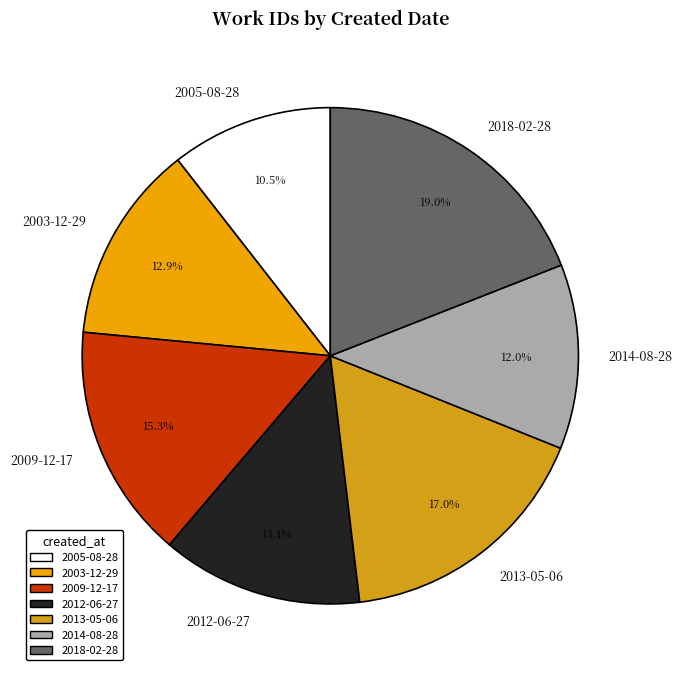

Does 2003-12-29 represent more than half of the total?

No